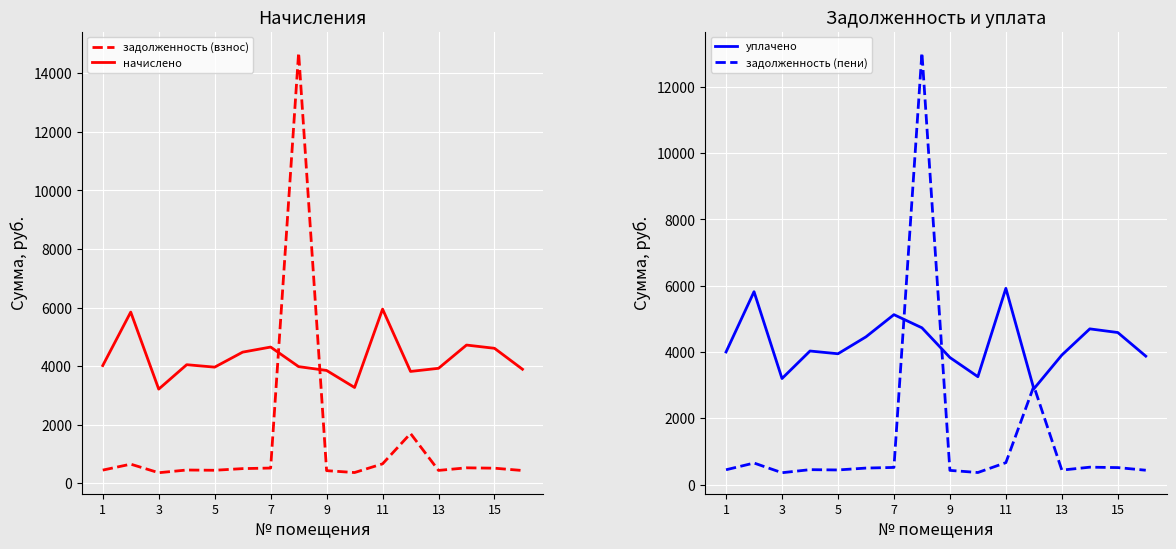

The value of задолженность (взнос) at 15 is 512.0. True or false?

True